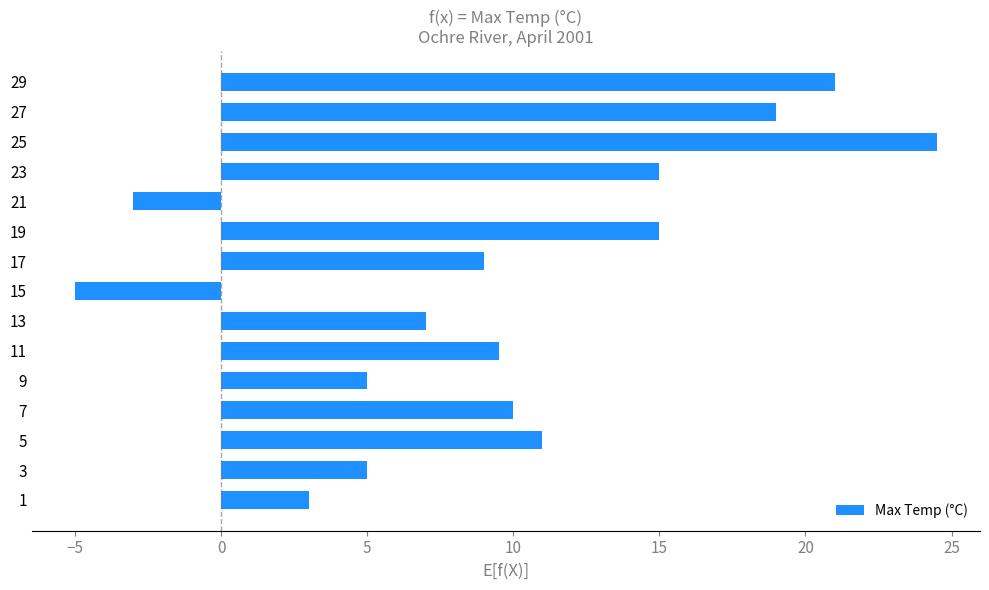

Where is the data nearest to the value 9?

17